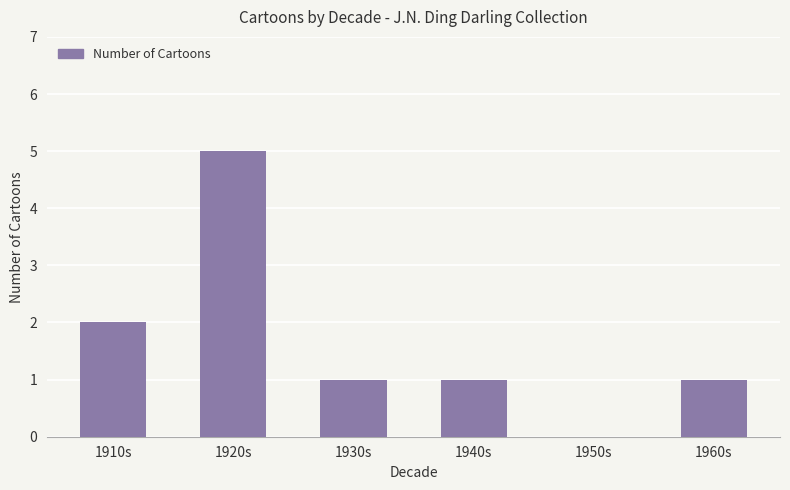

What is the average value?

2